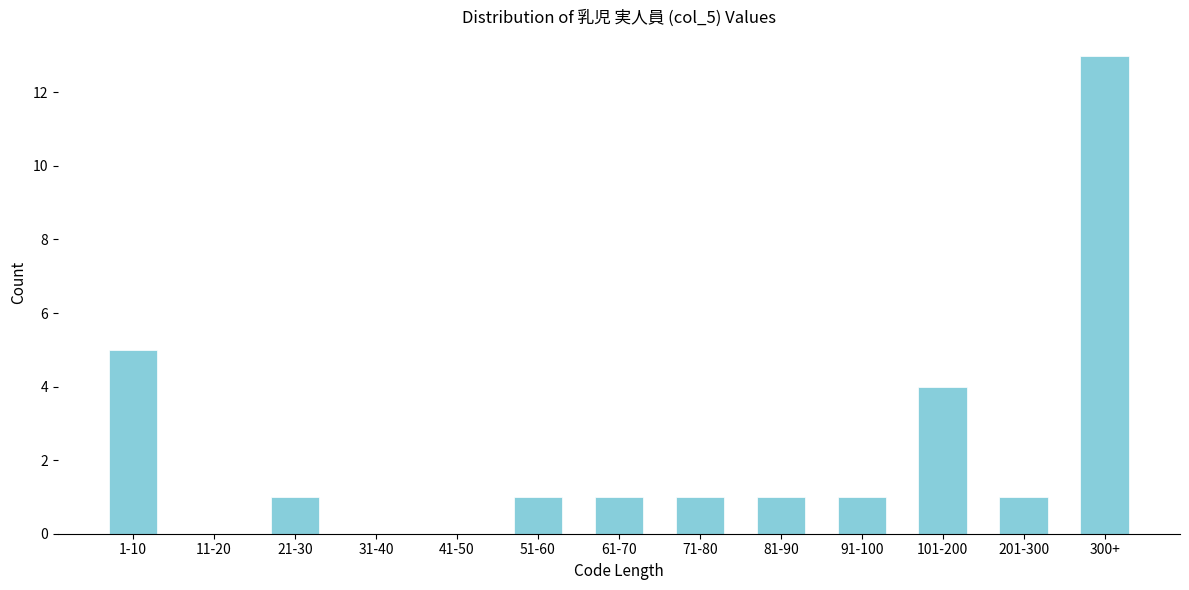

Reading left to right, extract all data points from this chart.

1-10=5	11-20=0	21-30=1	31-40=0	41-50=0	51-60=1	61-70=1	71-80=1	81-90=1	91-100=1	101-200=4	201-300=1	300+=13